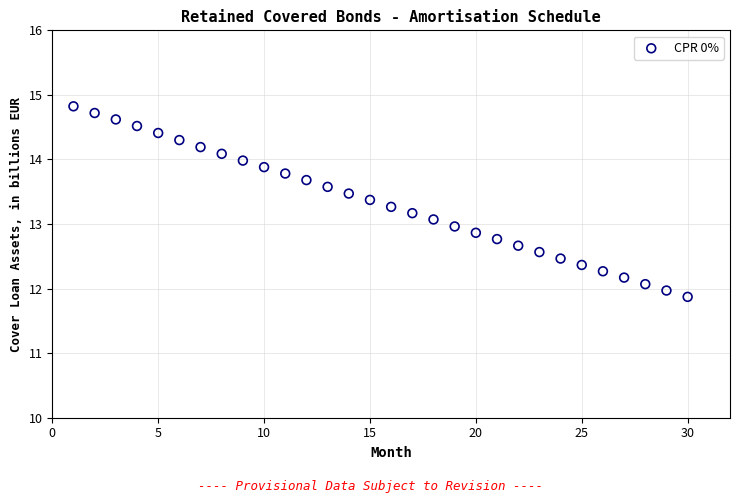

What is the range of X values (max minus min)?

29.0